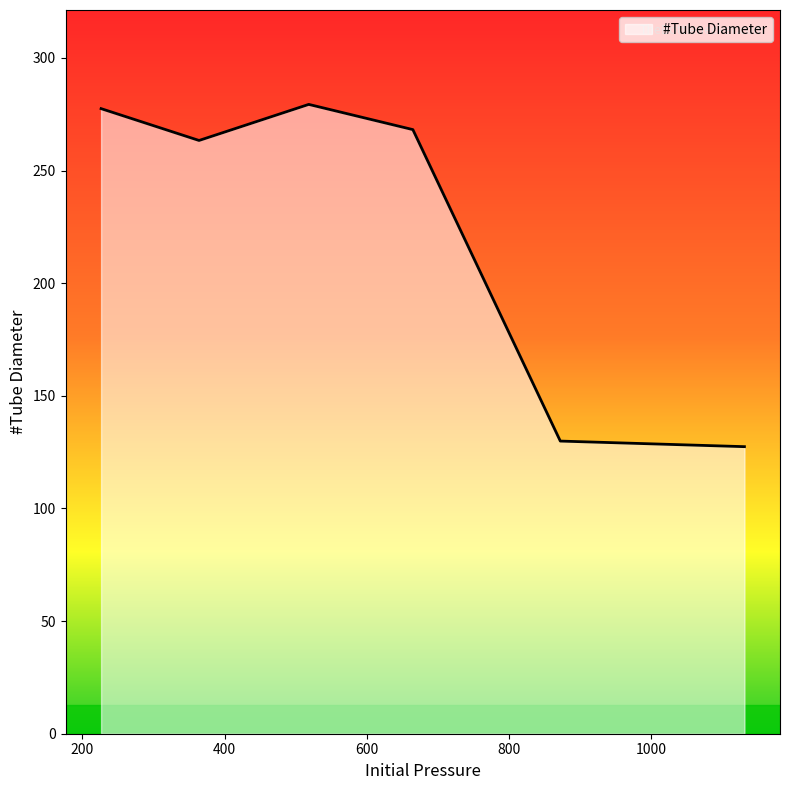

What is the difference between the second highest and second lowest values?

147.6